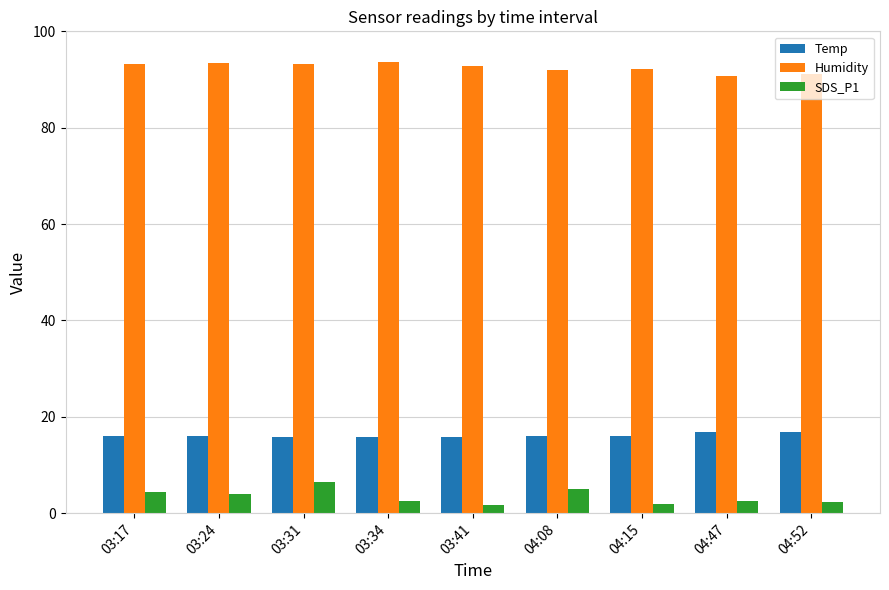

What is the sum of all Humidity values?

832.7